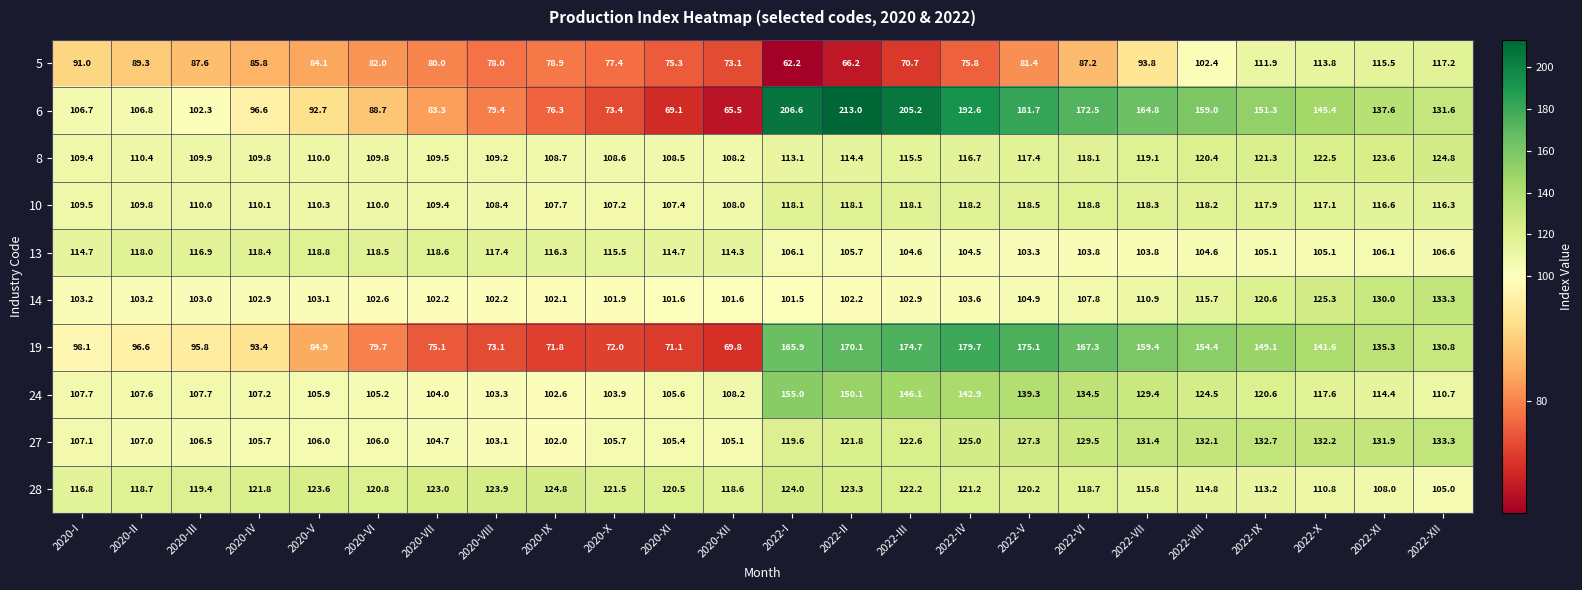

Which series has the widest spread of values?

6